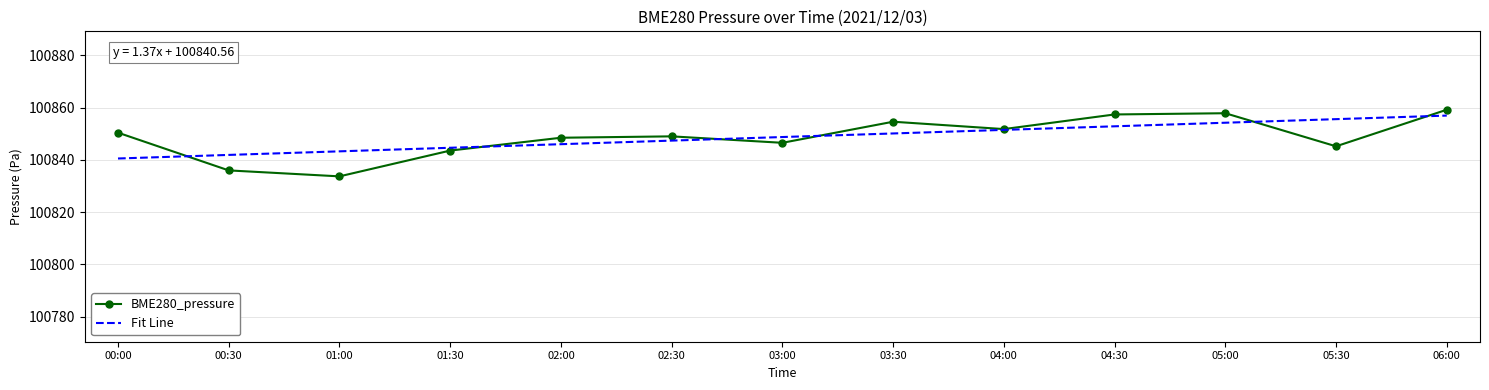

Is the value of Fit Line at 00:30 greater than the value of BME280_pressure at 04:30?

No